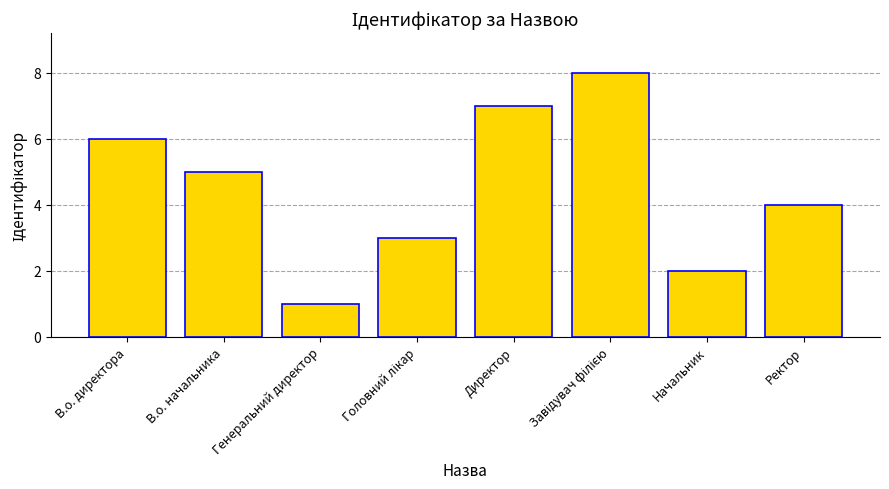

Are the bars horizontal?

No